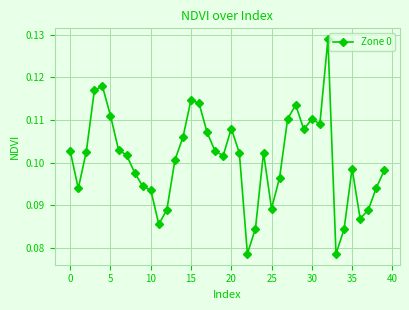

Count the number of data series in this chart.

1